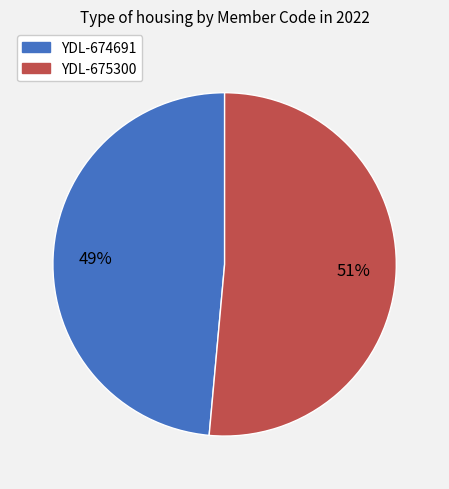

Is there a majority slice in this chart?

Yes